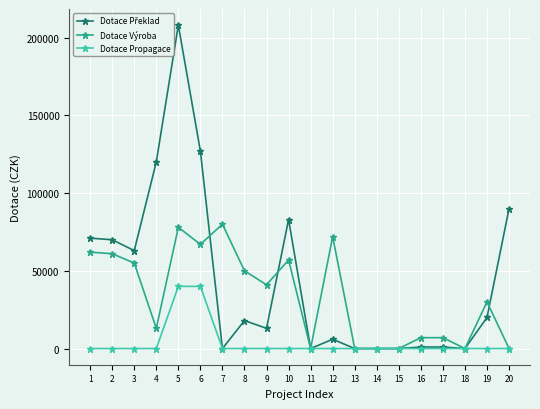

Where does the Dotace Výroba series first go above 41000?

1